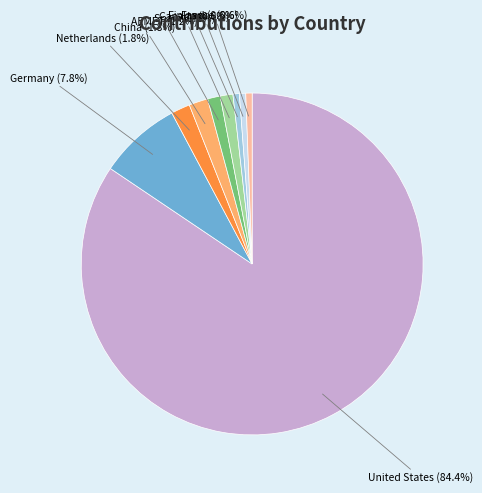

Combined, what portion of the pie is France and China?

2.4%